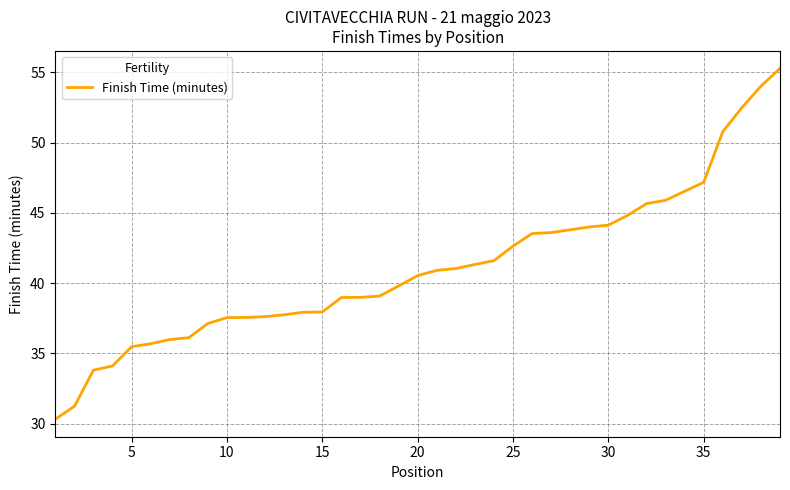

What is the difference between the maximum and minimum values?

25.0